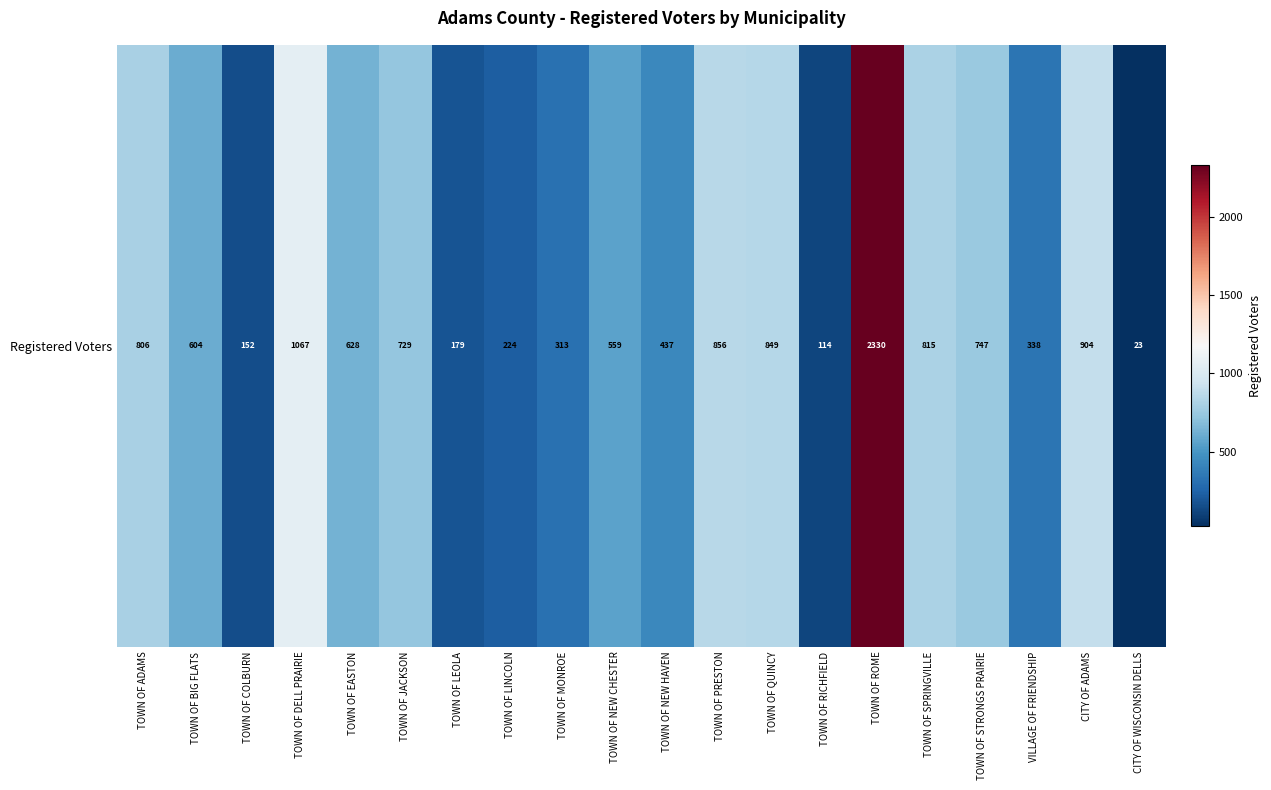

Rank the categories by value from lowest to highest.

CITY OF WISCONSIN DELLS, TOWN OF RICHFIELD, TOWN OF COLBURN, TOWN OF LEOLA, TOWN OF LINCOLN, TOWN OF MONROE, VILLAGE OF FRIENDSHIP, TOWN OF NEW HAVEN, TOWN OF NEW CHESTER, TOWN OF BIG FLATS, TOWN OF EASTON, TOWN OF JACKSON, TOWN OF STRONGS PRAIRIE, TOWN OF ADAMS, TOWN OF SPRINGVILLE, TOWN OF QUINCY, TOWN OF PRESTON, CITY OF ADAMS, TOWN OF DELL PRAIRIE, TOWN OF ROME